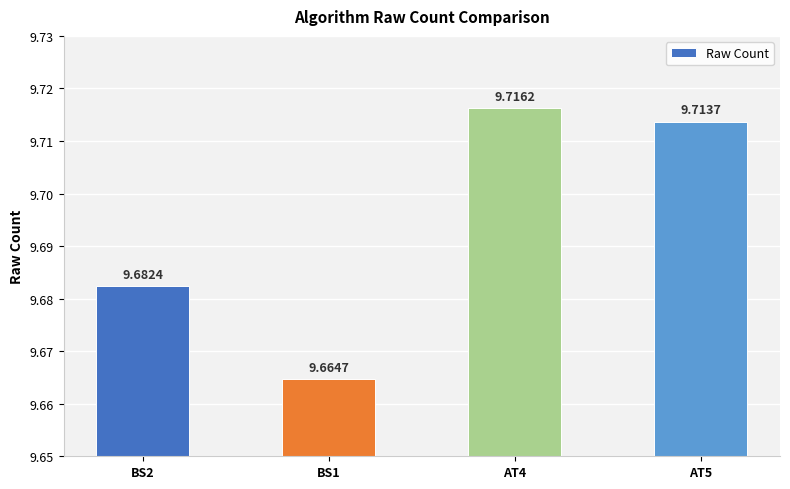

Between BS1 and AT4, which is larger?

AT4